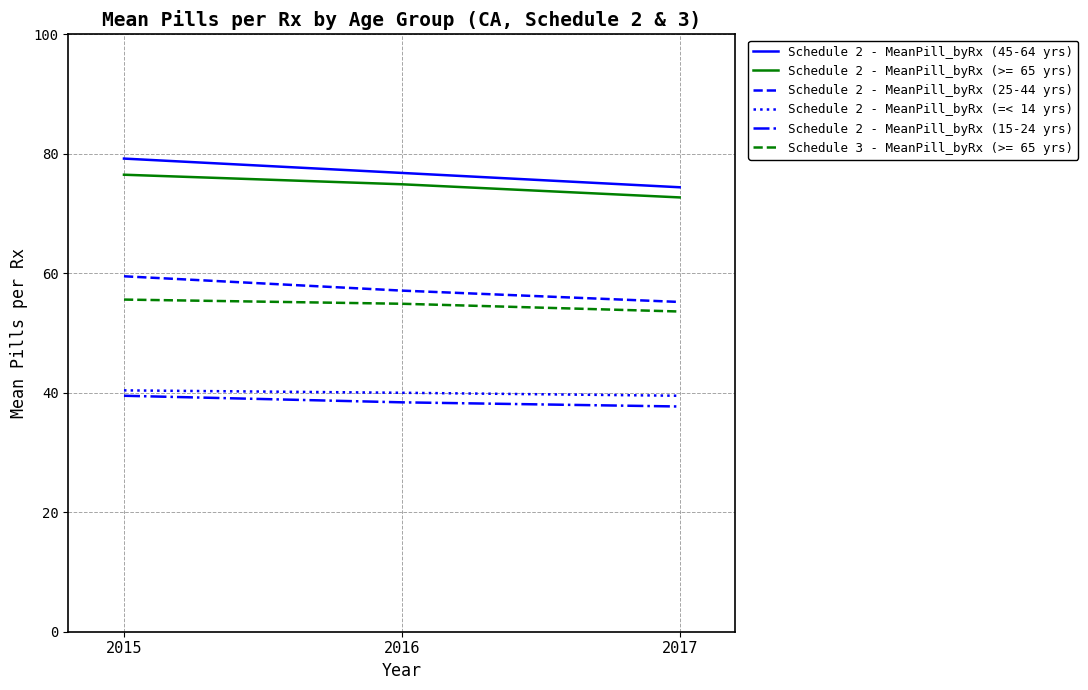

List the labels in order of Schedule 2 - MeanPill_byRx (45-64 yrs) value, smallest first.

2017, 2016, 2015